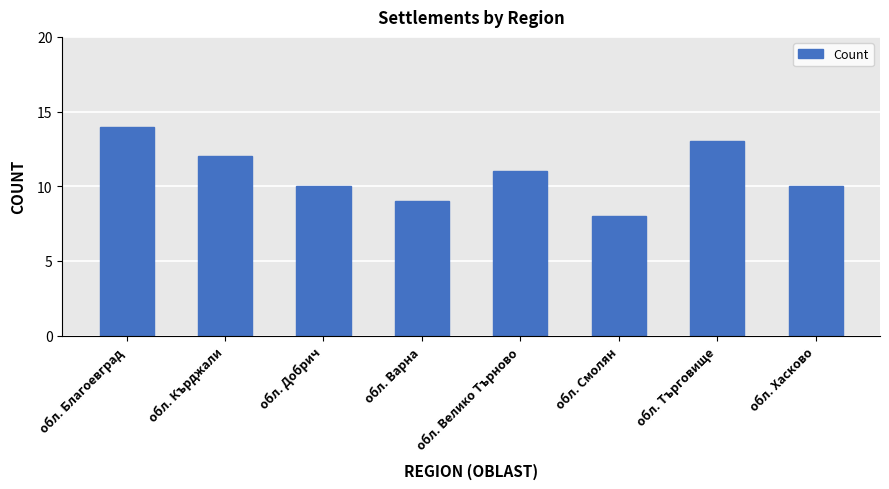

Reading right to left, list all the values displayed in this chart.

обл. Хасково=10	обл. Търговище=13	обл. Смолян=8	обл. Велико Търново=11	обл. Варна=9	обл. Добрич=10	обл. Кърджали=12	обл. Благоевград=14